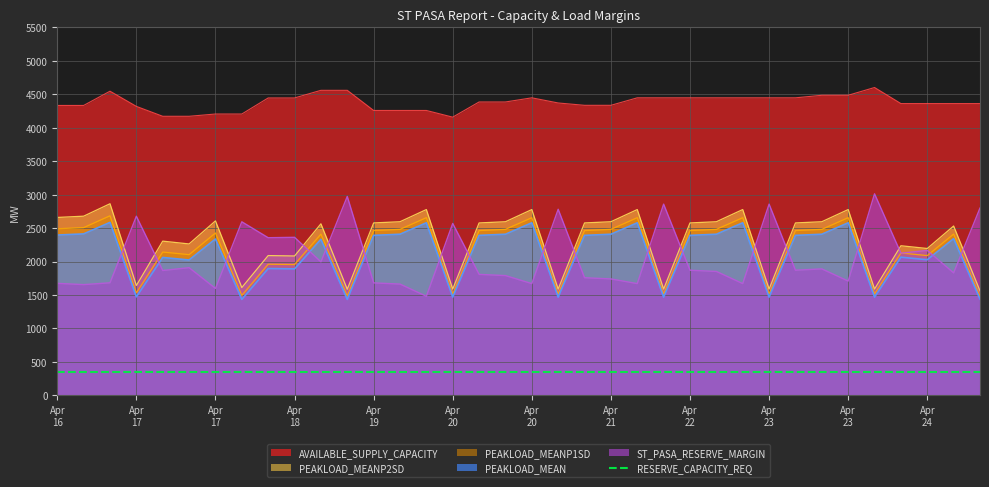

At how many categories does at least one series exceed 2849?

36